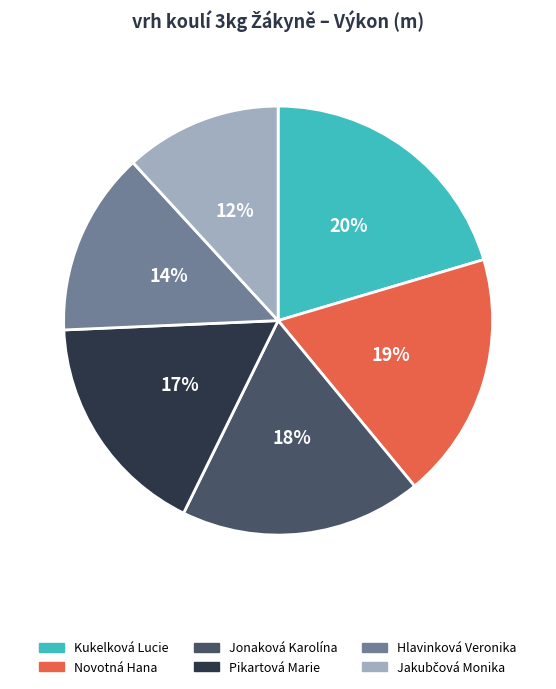

To the nearest percent, what is the difference between the Novotná Hana and Pikartová Marie slice percentages?

2%